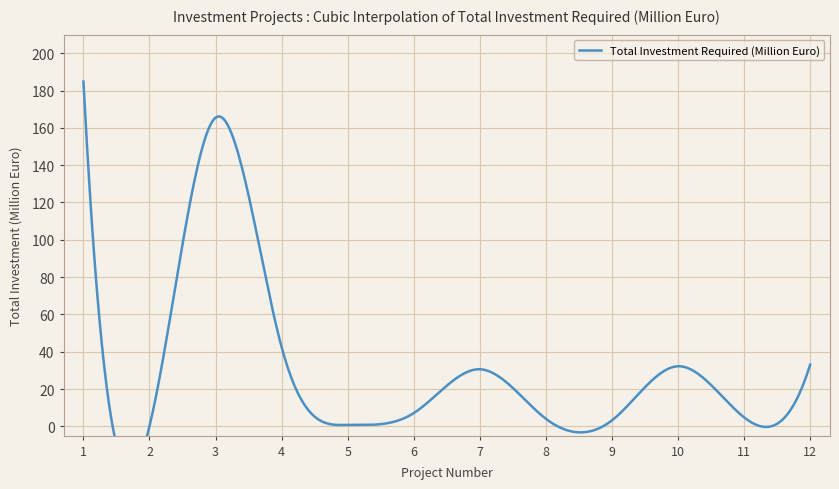

True or false: the data shows 7.9 at 11.

False